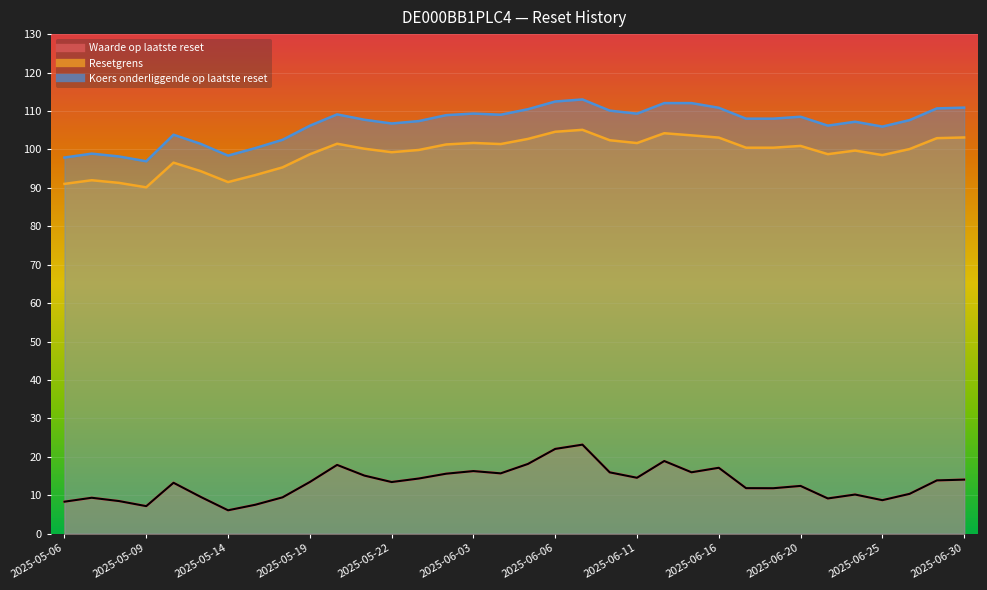

What value does the Waarde op laatste reset series have at 2025-06-25?

8.7